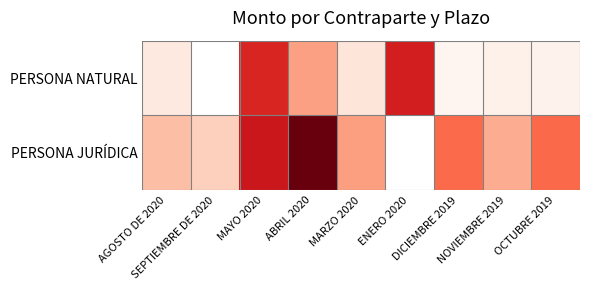

How many values in the PERSONA NATURAL series are below 2301?

2